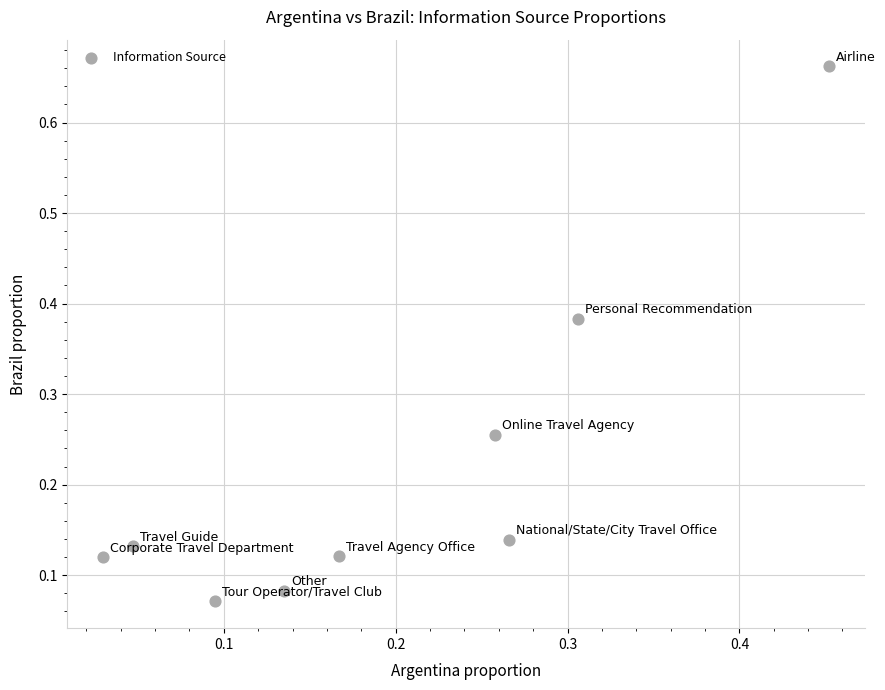

What is the range of Y values (max minus min)?

0.6